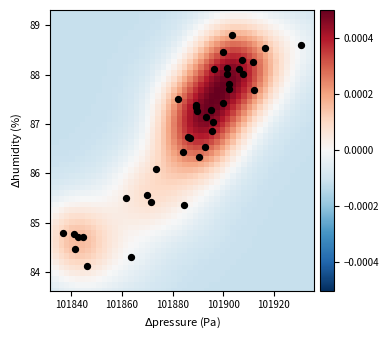

What Y value in the scatter plot is closest to 86?

86.1